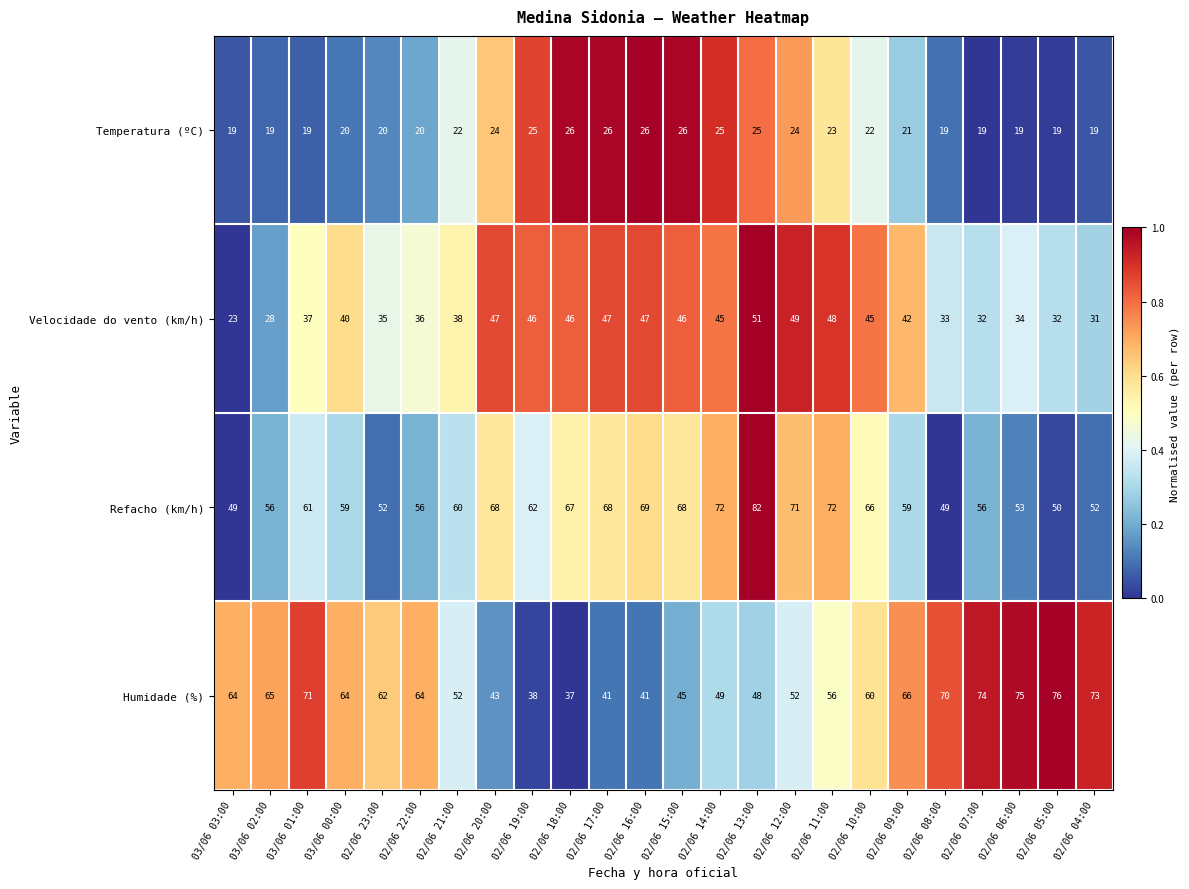

What is the average value of the Temperatura (ºC) series?

22